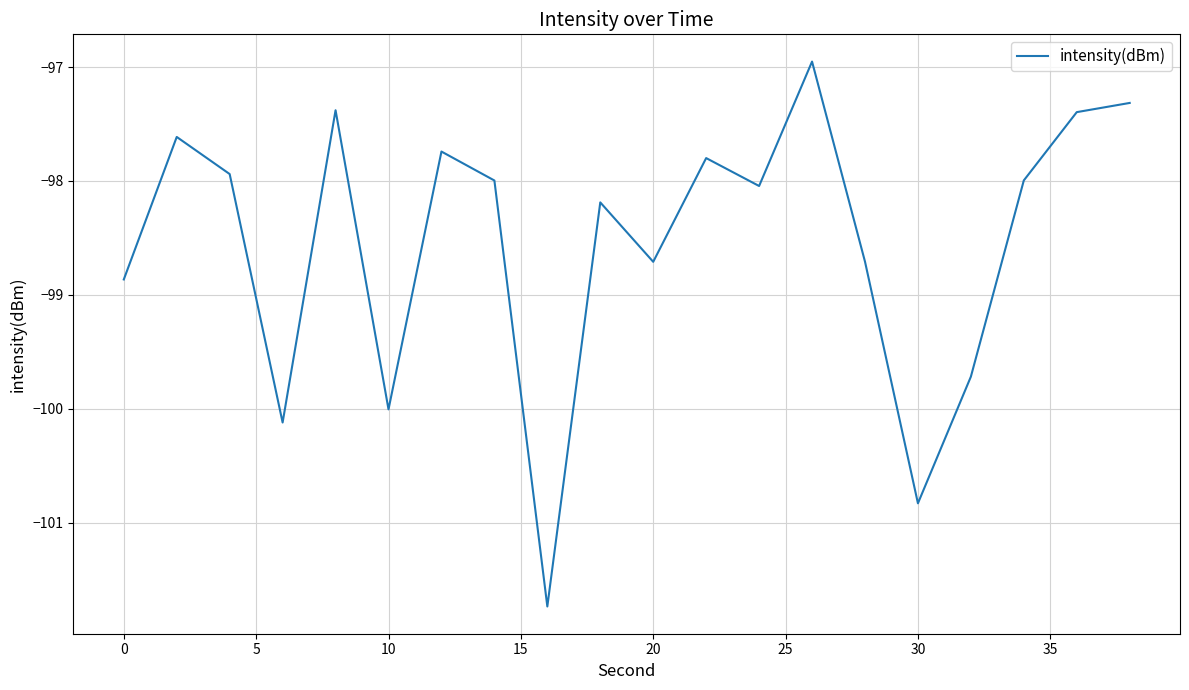

Is this an area chart (filled region under the line)?

No